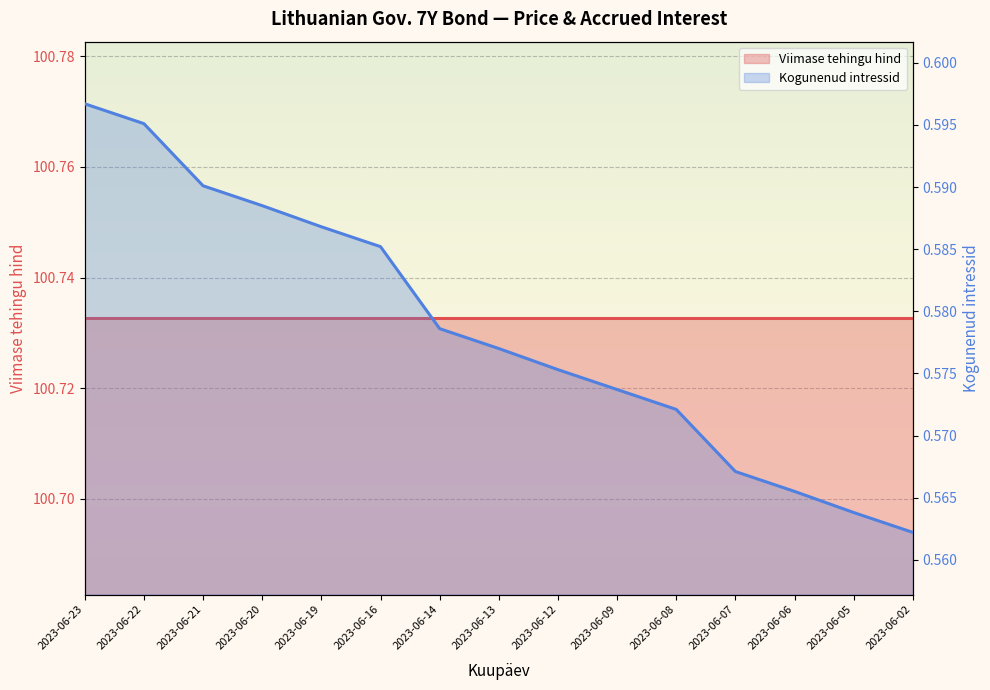

At which category does the chart reach its peak across all series?

2023-06-23